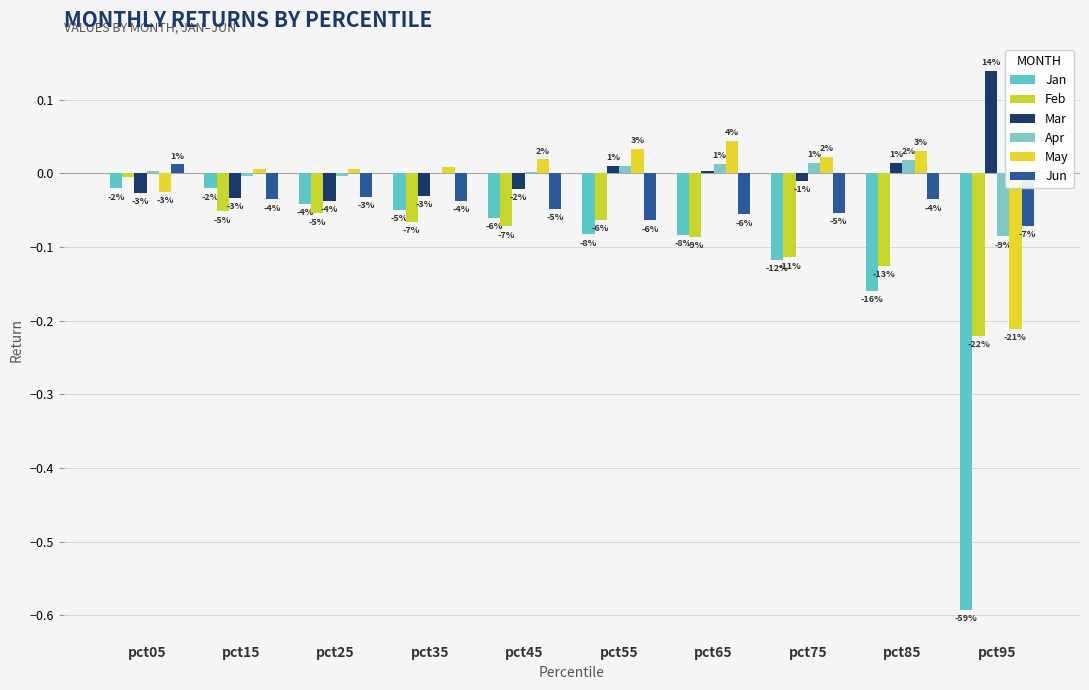

True or false: Apr has a value of -0.0 at pct15.

True